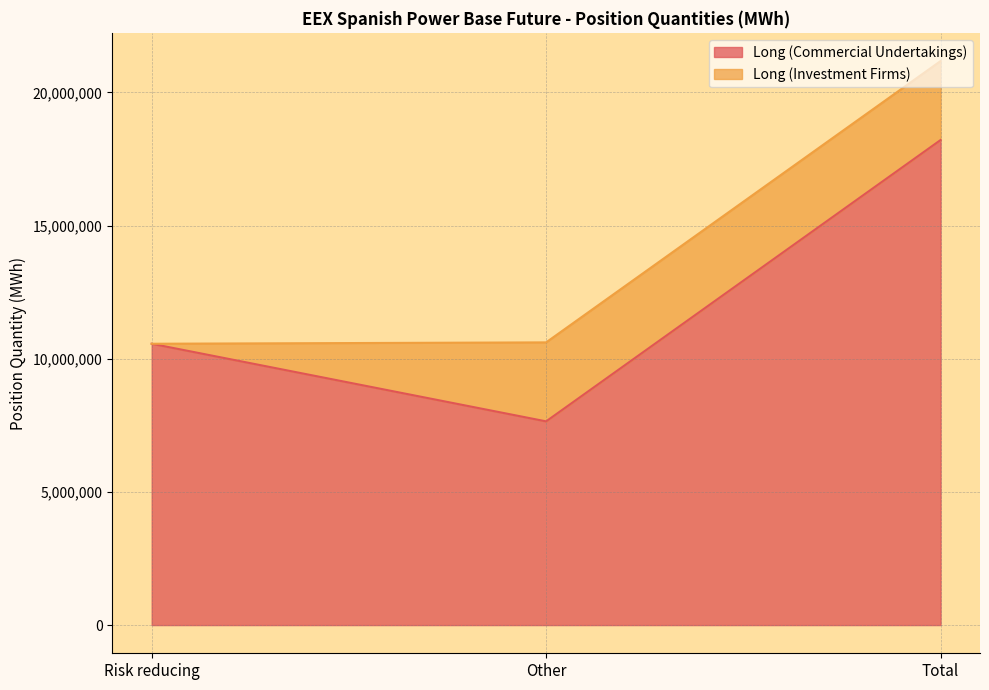

How many values in the Long (Commercial Undertakings) series are below 10563993?

1